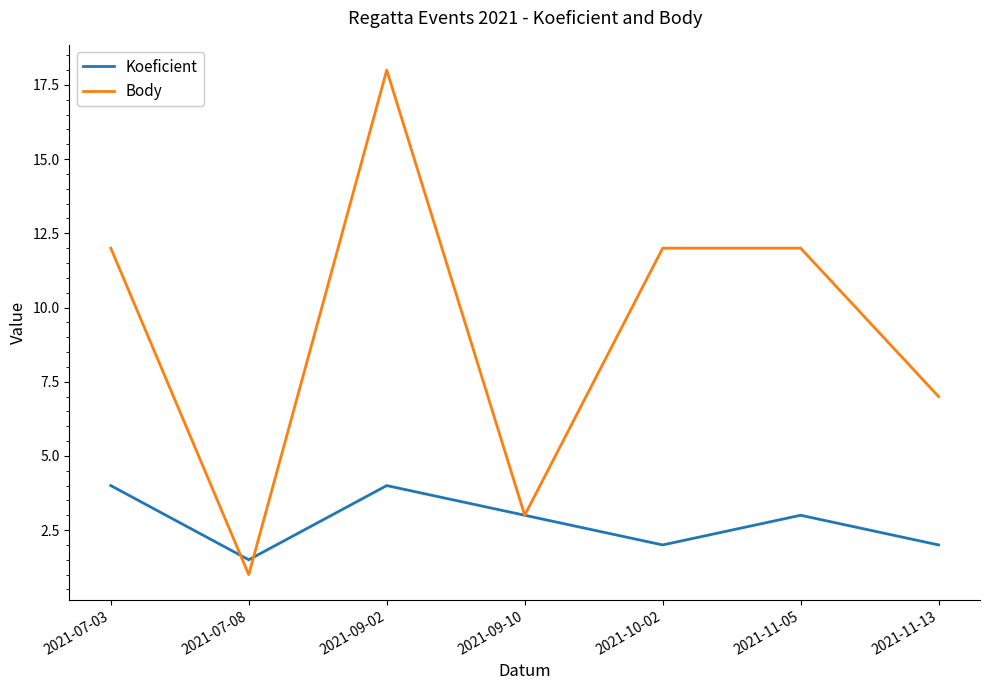

After their last crossing, which series has the higher values: Body or Koeficient?

Body